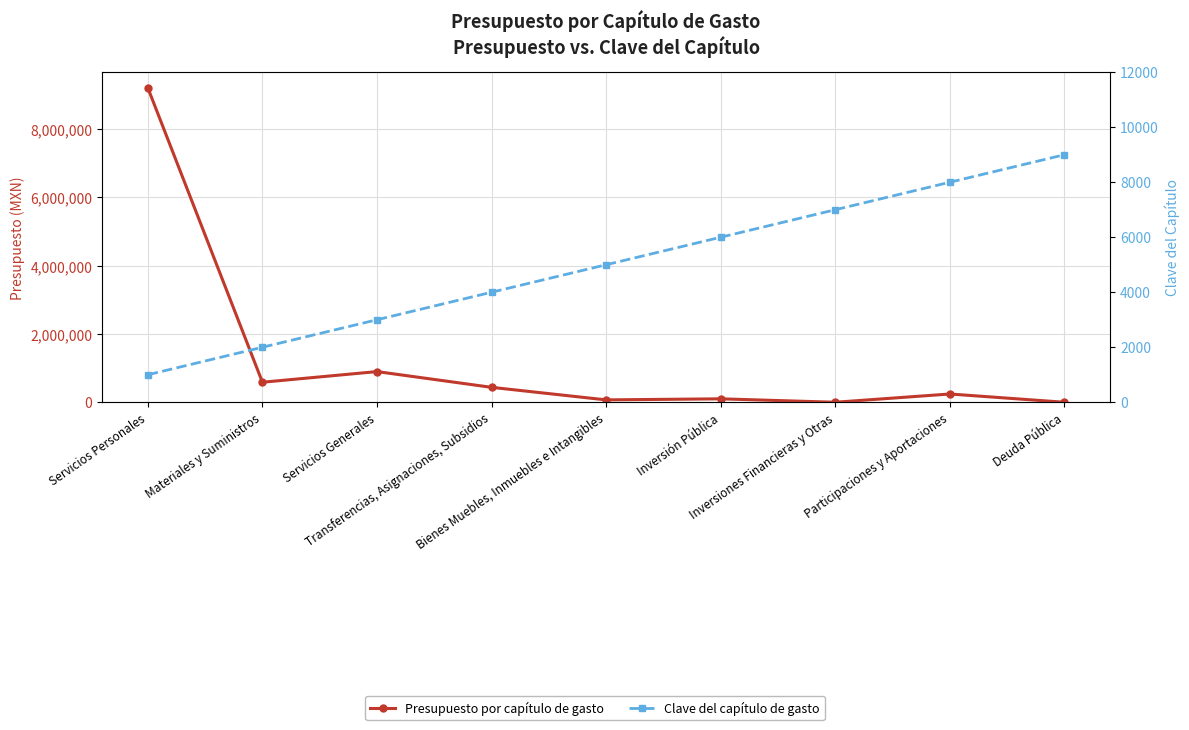

At how many categories does at least one series exceed 3930999?

1